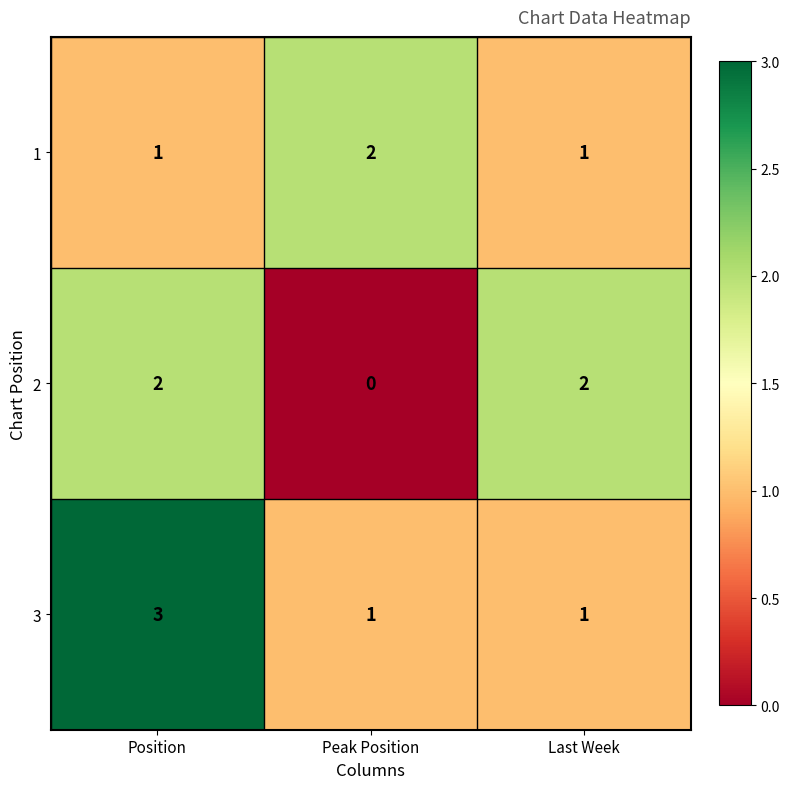

Rank the series at Peak Position from lowest to highest value.

2, 3, 1